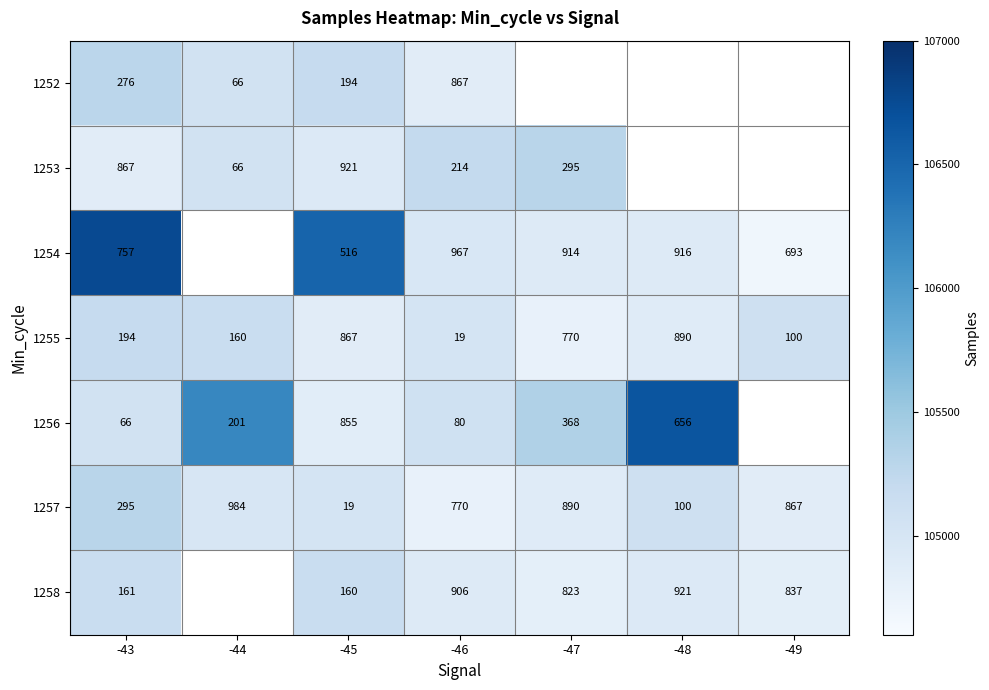

What is the difference between the maximum and second lowest values in the 1255 series?

790